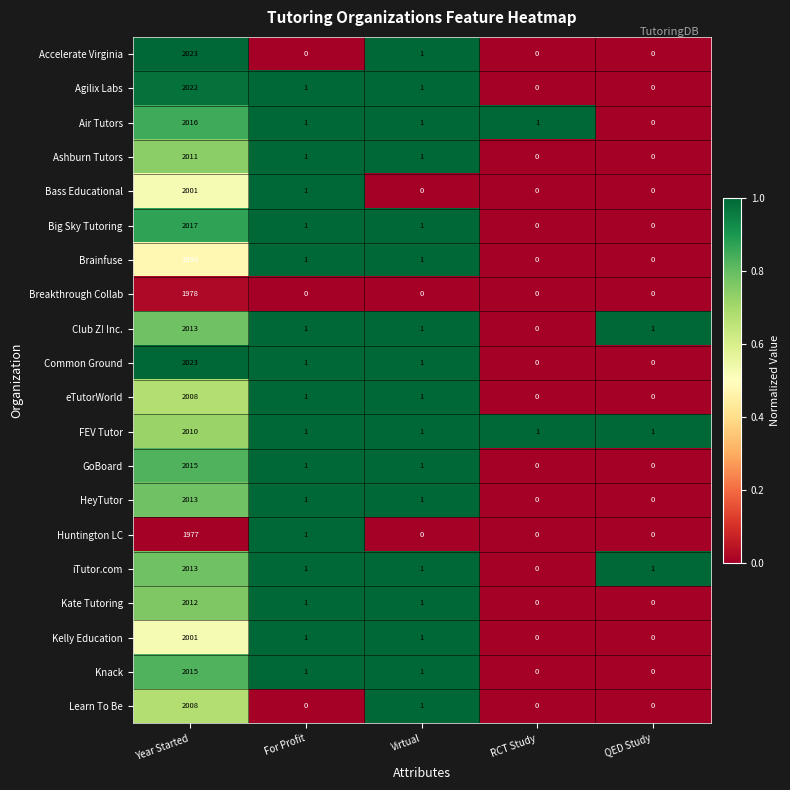

Where is Bass Educational nearest to the value 1000?

For Profit